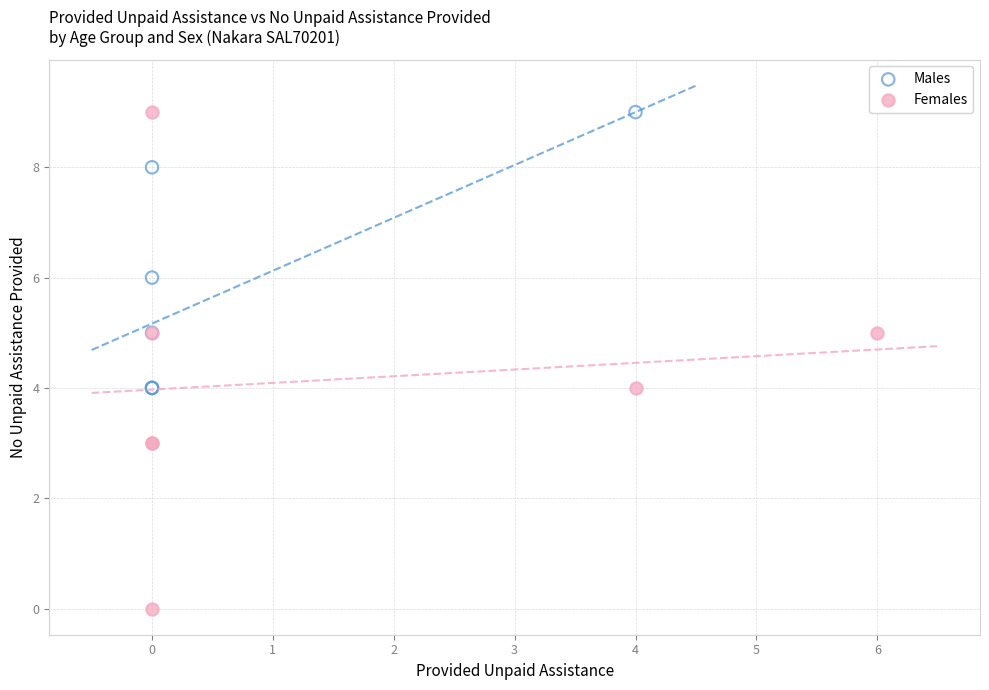

Which series reaches the minimum Y coordinate?

Females